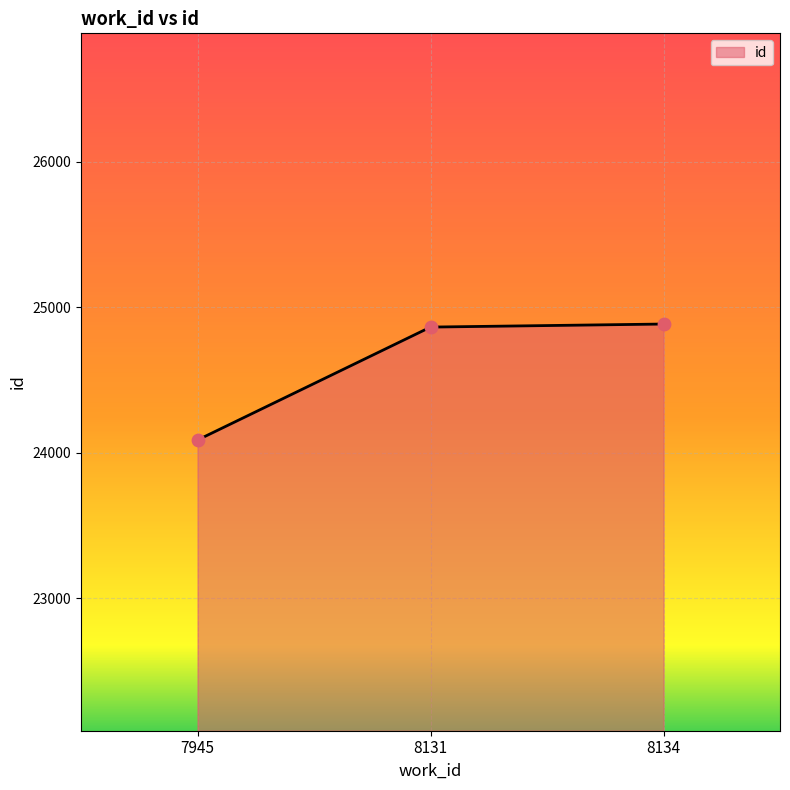

Approximately how many times larger is the value at 8134 compared to 7945?

1.0